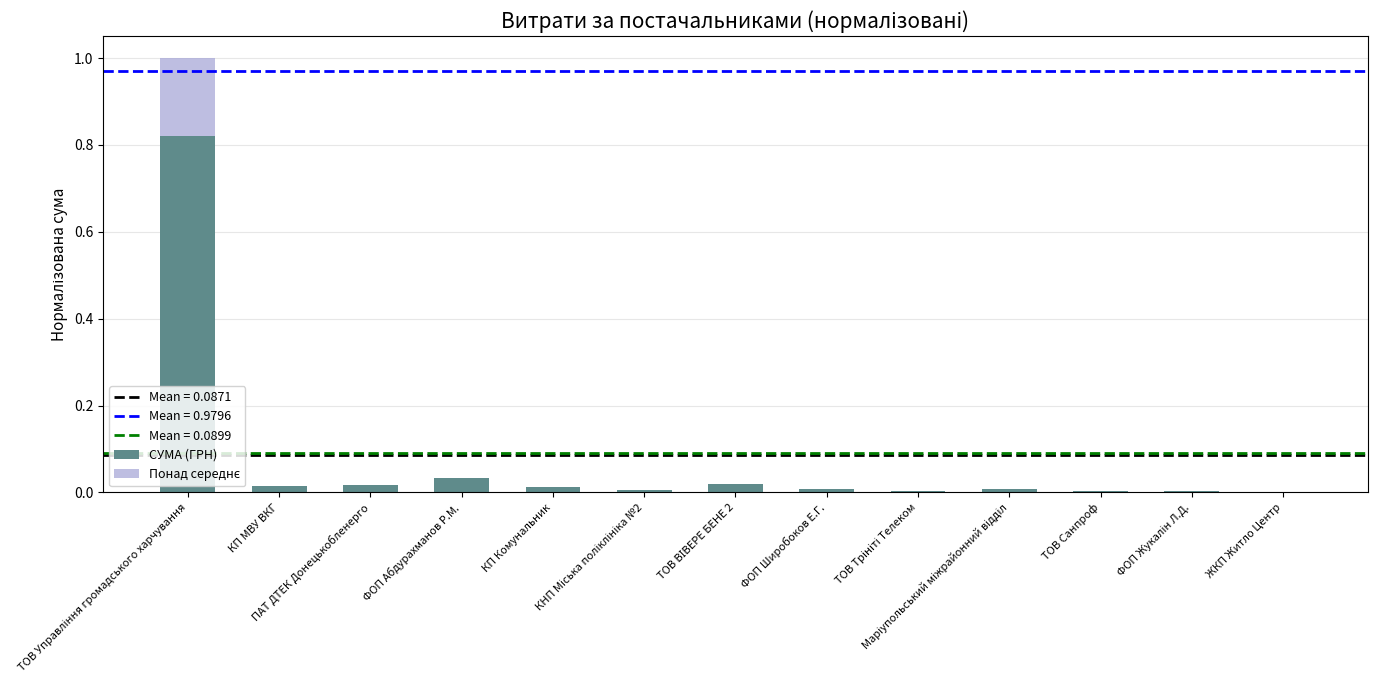

How many series are shown in this chart?

2